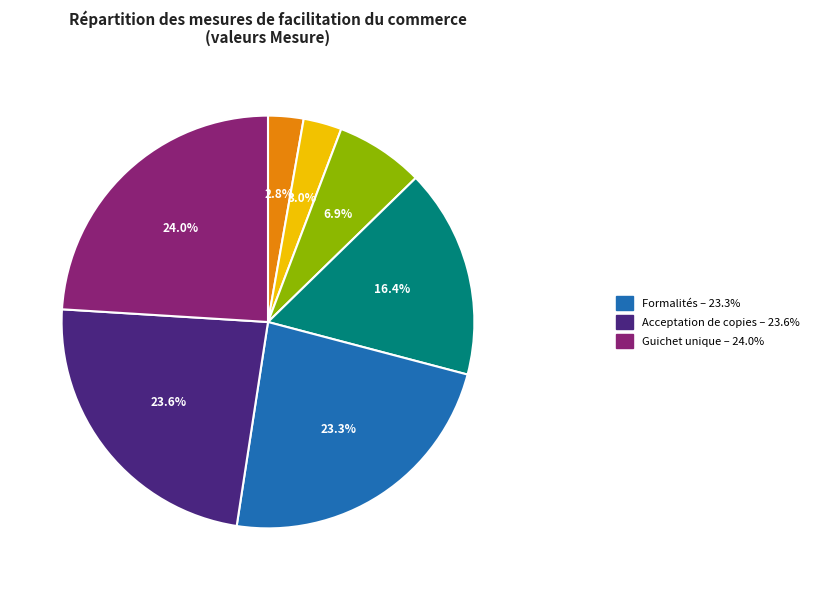

Is there any slice that represents more than half of the pie?

No